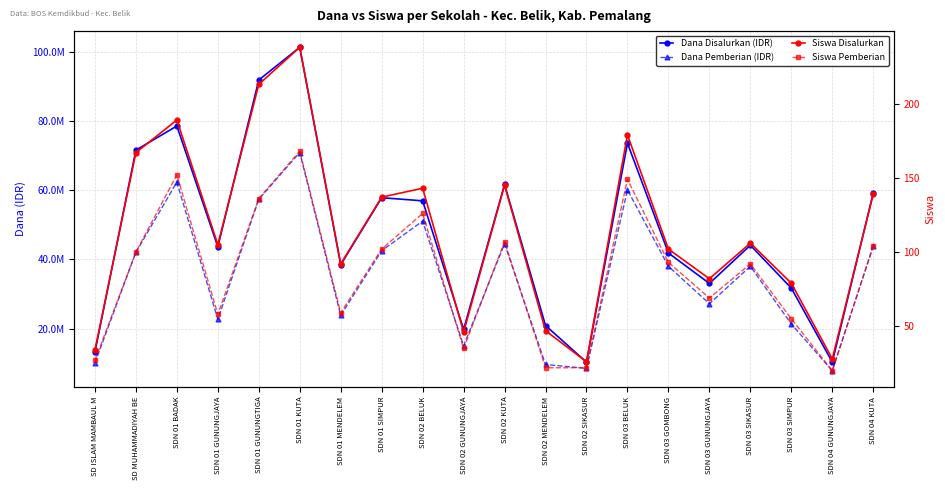

At which category is the sum across all series the highest?

SDN 01 KUTA